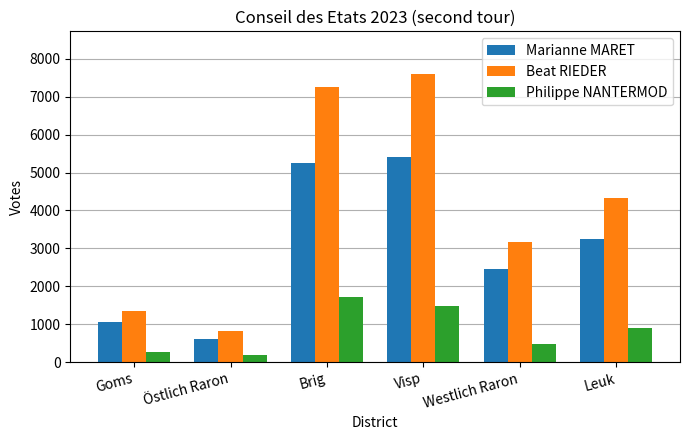

True or false: Beat RIEDER has a value of 707 at Goms.

False